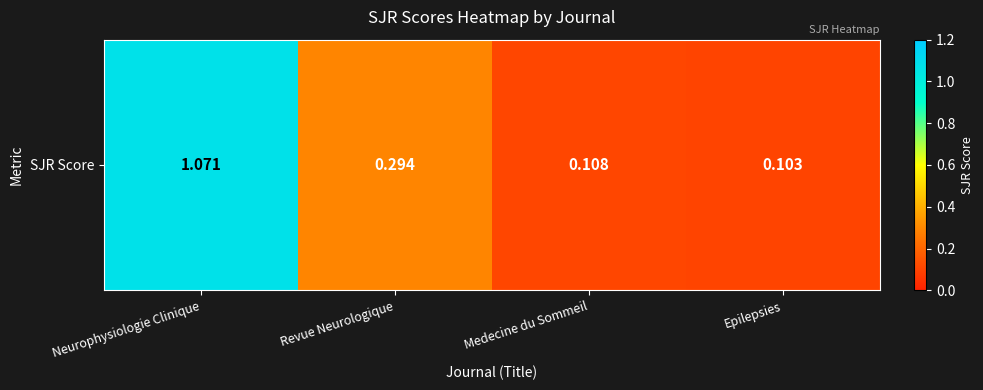

Reading right to left, list all the values displayed in this chart.

0.1	0.1	0.3	1.1